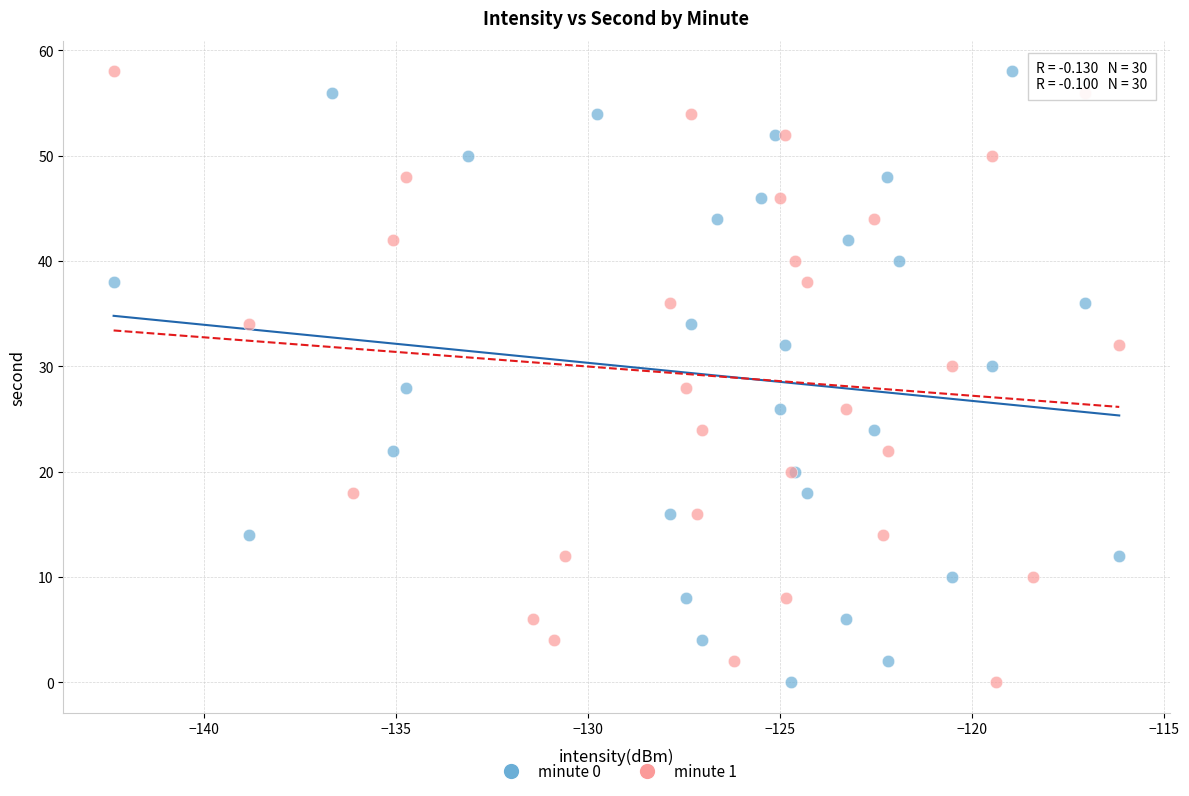

What are all the series names shown in the legend?

minute 0, minute 1